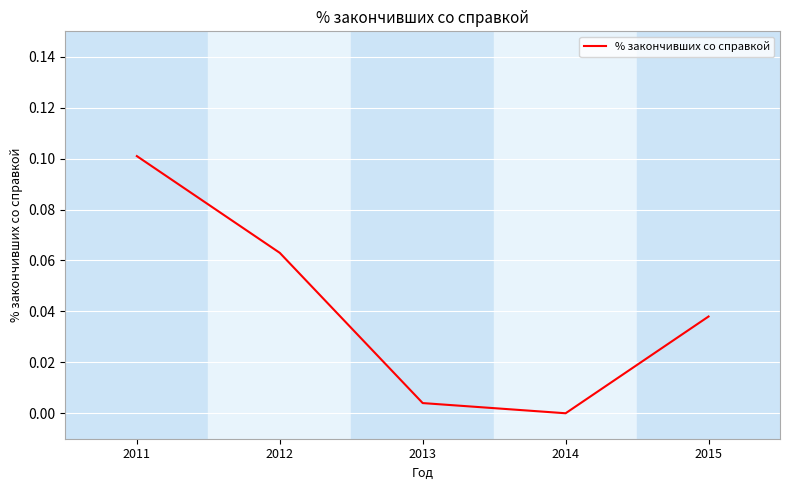

Rank the categories by value from lowest to highest.

2014, 2013, 2015, 2012, 2011